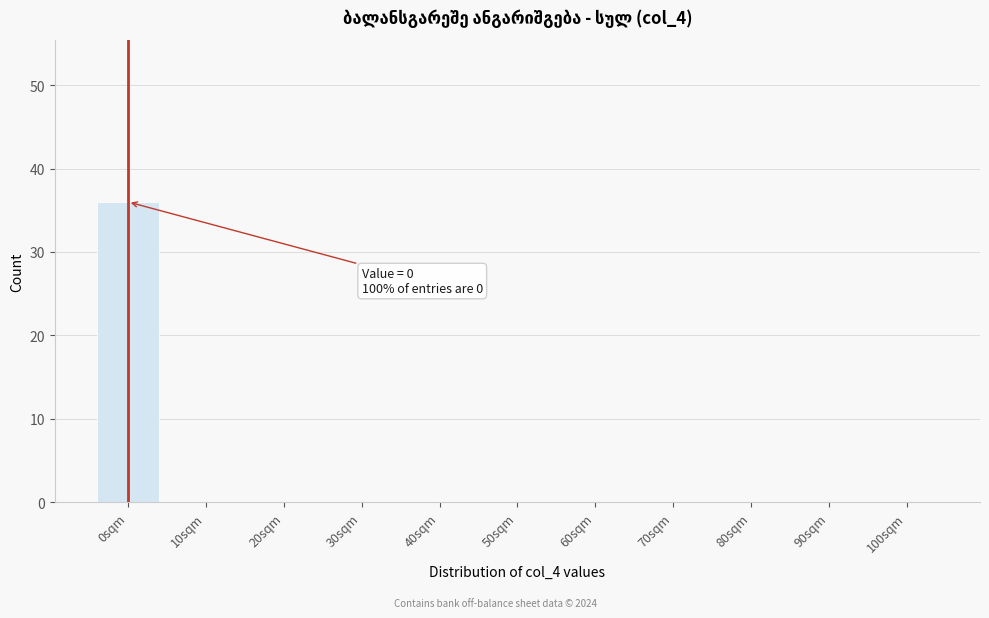

Reading left to right, what are all the values shown in this chart?

0sqm=36	10sqm=0	20sqm=0	30sqm=0	40sqm=0	50sqm=0	60sqm=0	70sqm=0	80sqm=0	90sqm=0	100sqm=0